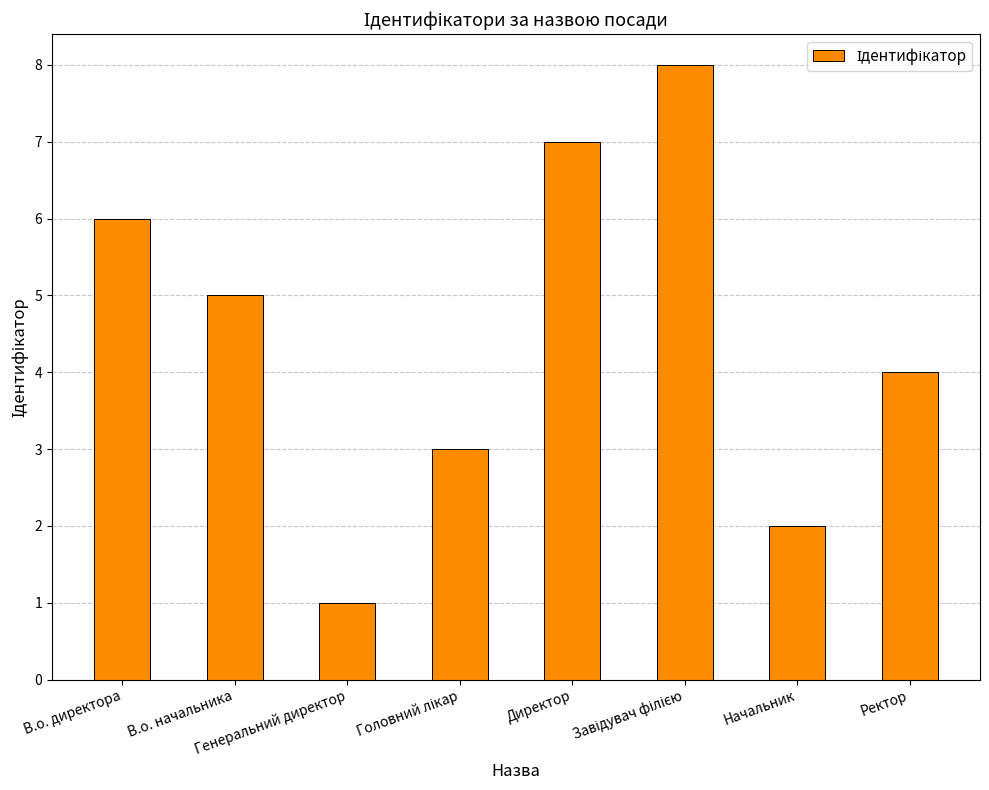

At which label does the data first exceed 5?

В.о. директора